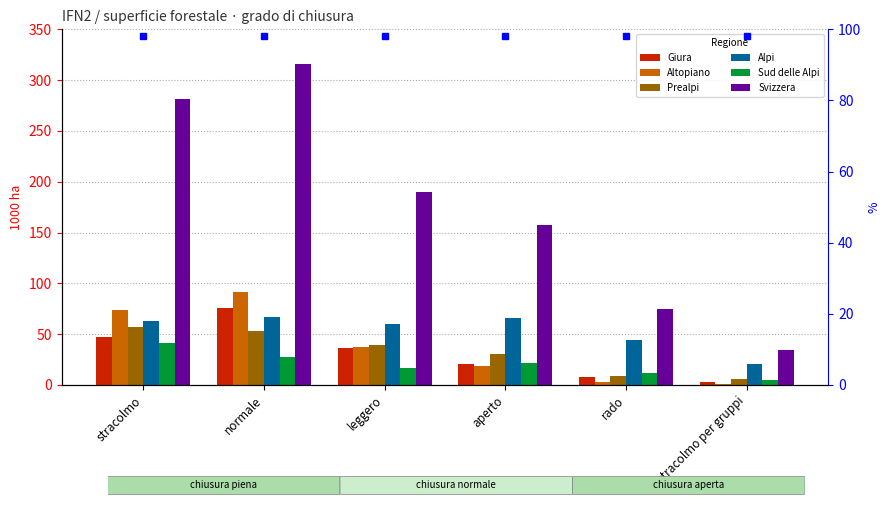

Between leggero and stracolmo, which is larger?

stracolmo